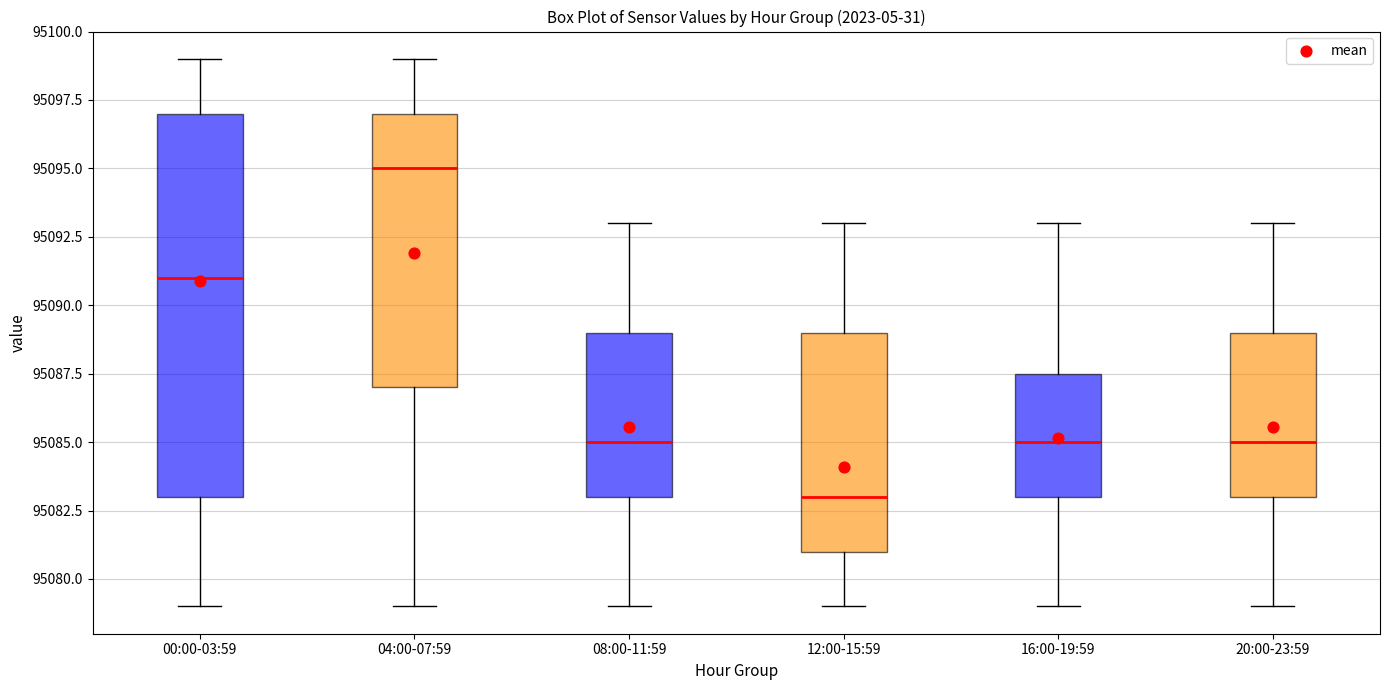

Where does the median line of the box for 04:00-07:59 sit on the y-axis? The values are not printed on the chart, so give them approximately, as read against the axis.

95095.0